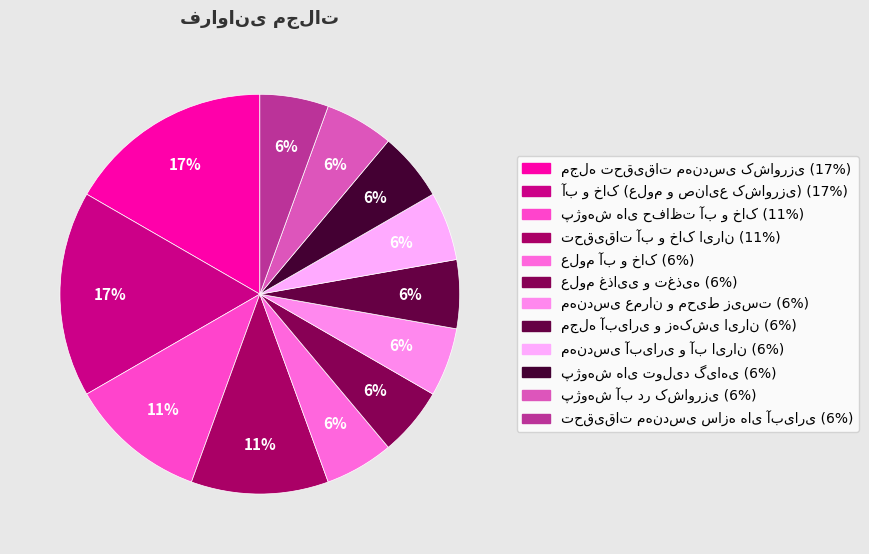

How many slices are in this pie chart?

12